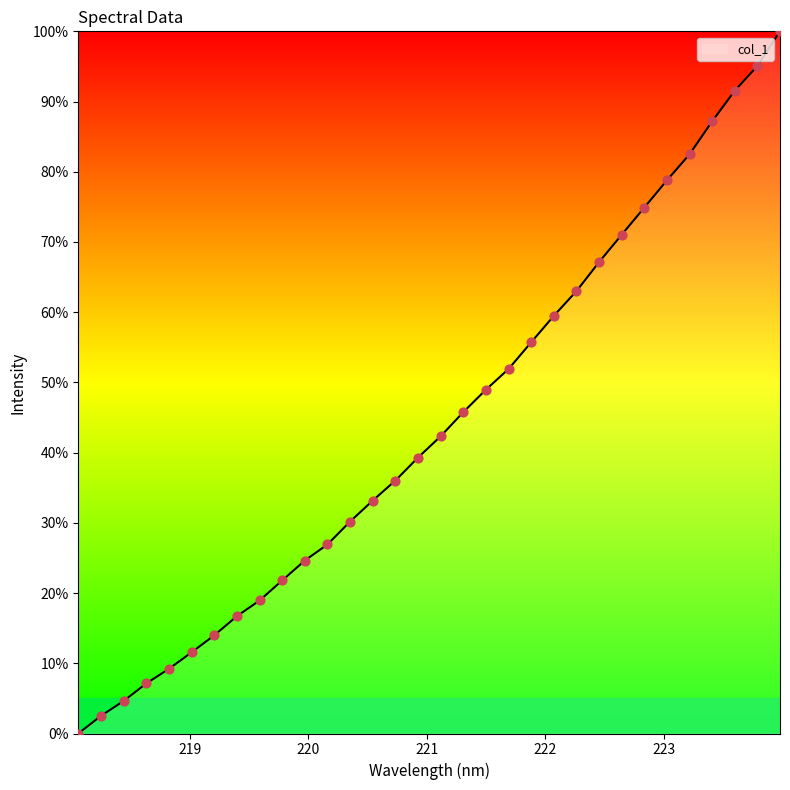

What is the maximum value shown in the chart?

100.0